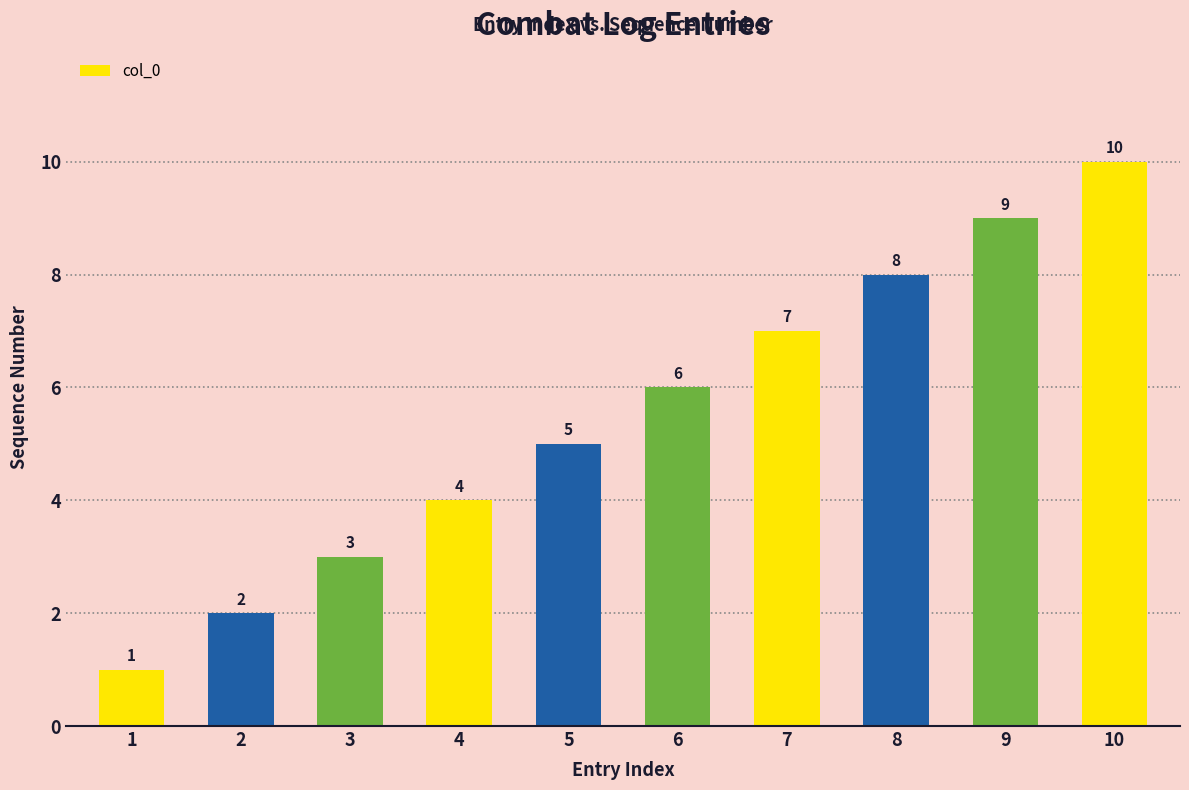

Reading right to left, list all the values displayed in this chart.

10	9	8	7	6	5	4	3	2	1